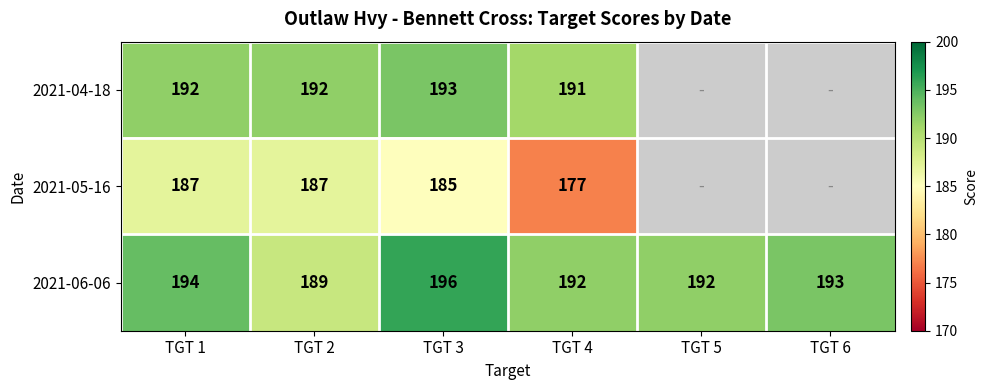

How many 2021-06-06 values are between 192 and 194?

4